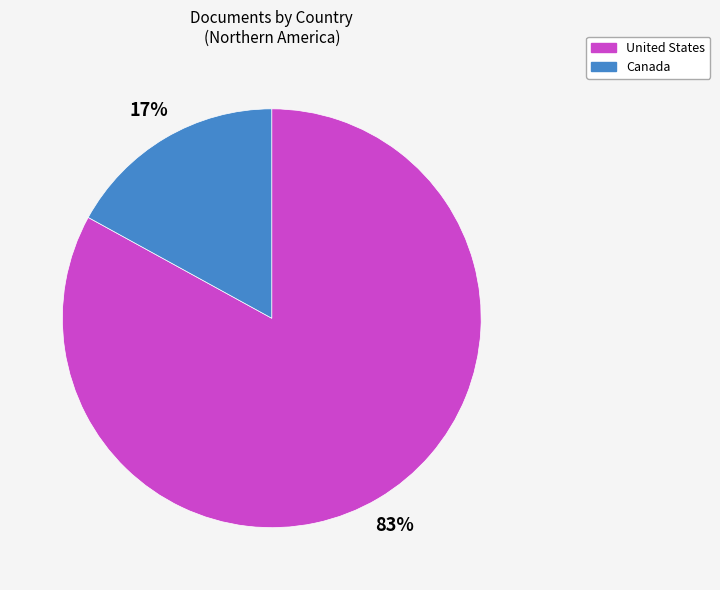

How many segments does this pie chart have?

2